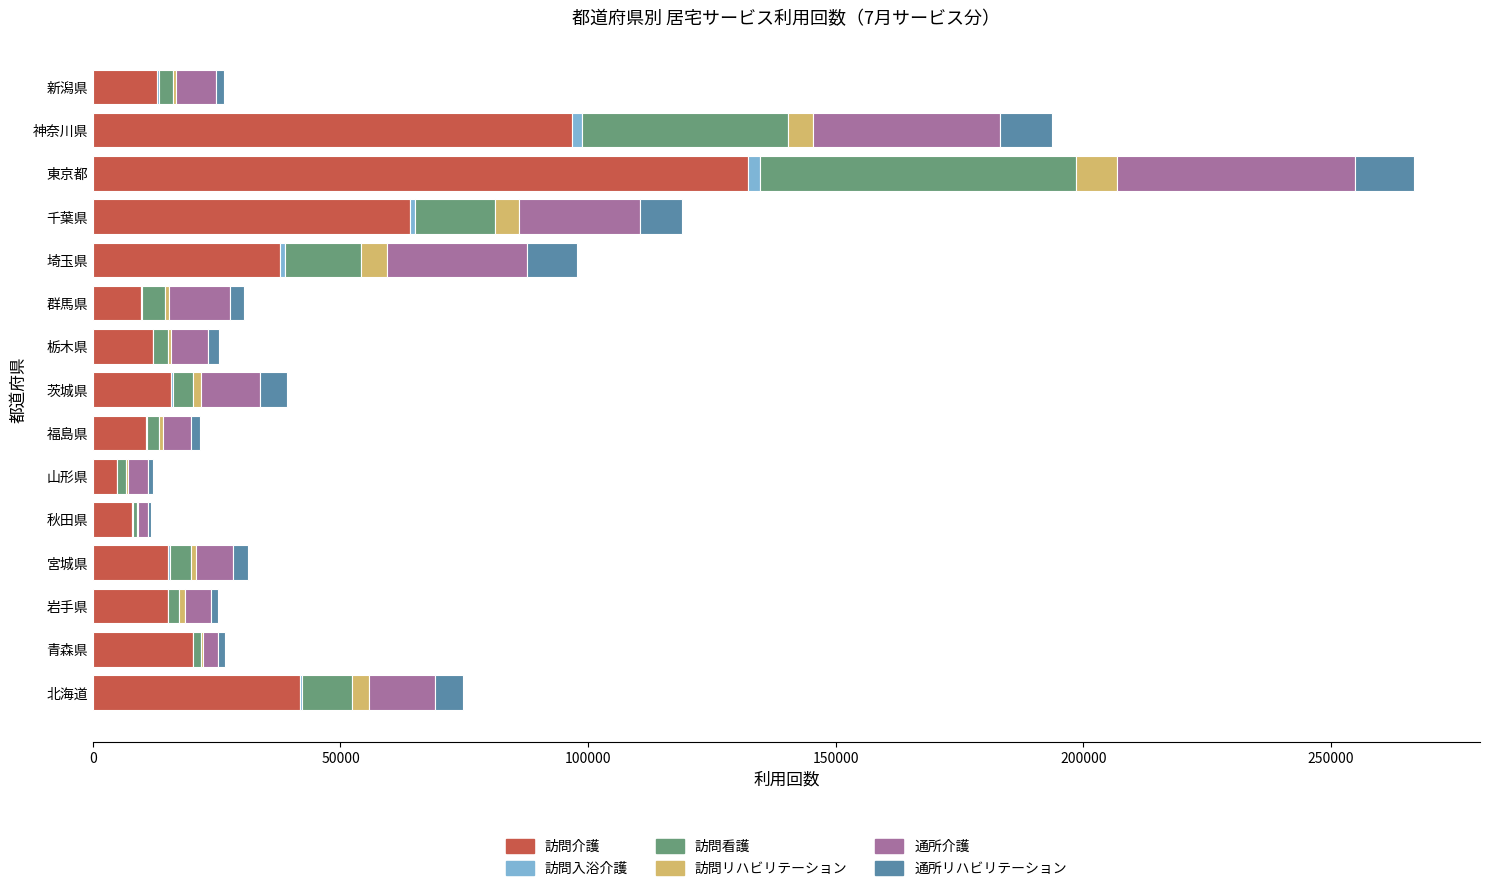

What is the highest value of the 訪問介護 series?

132338